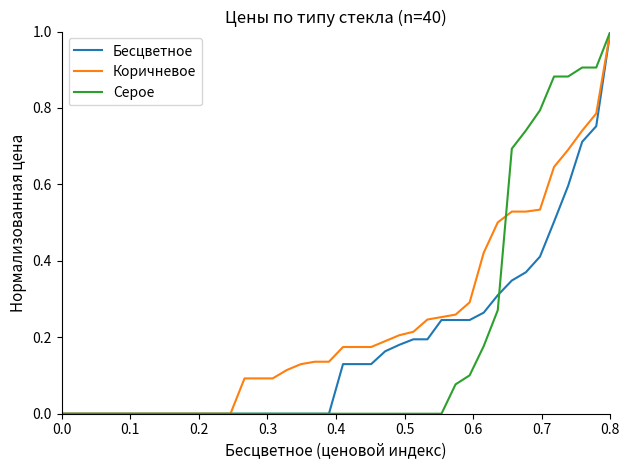

Which series has the largest total across all categories?

Коричневое